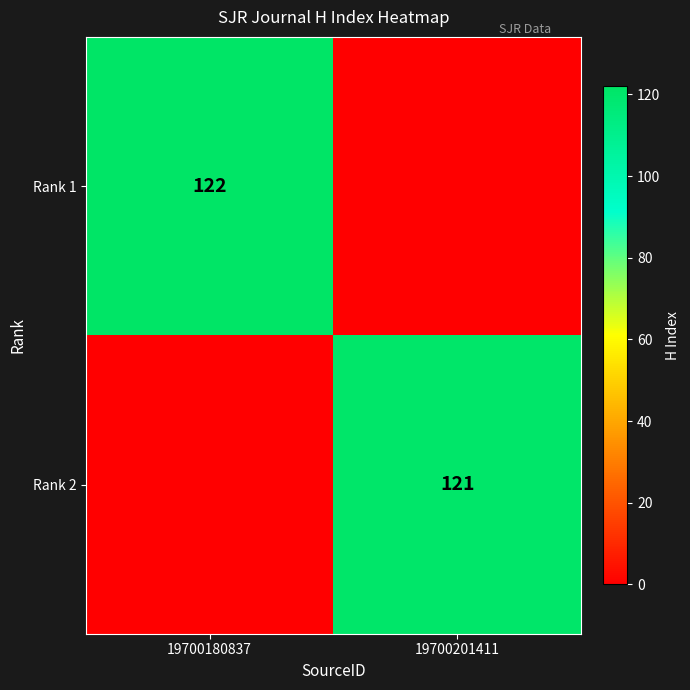

At which category is the sum across all series the highest?

19700180837